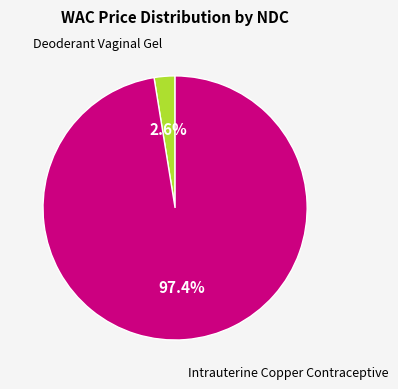

Does any single category account for the majority?

Yes